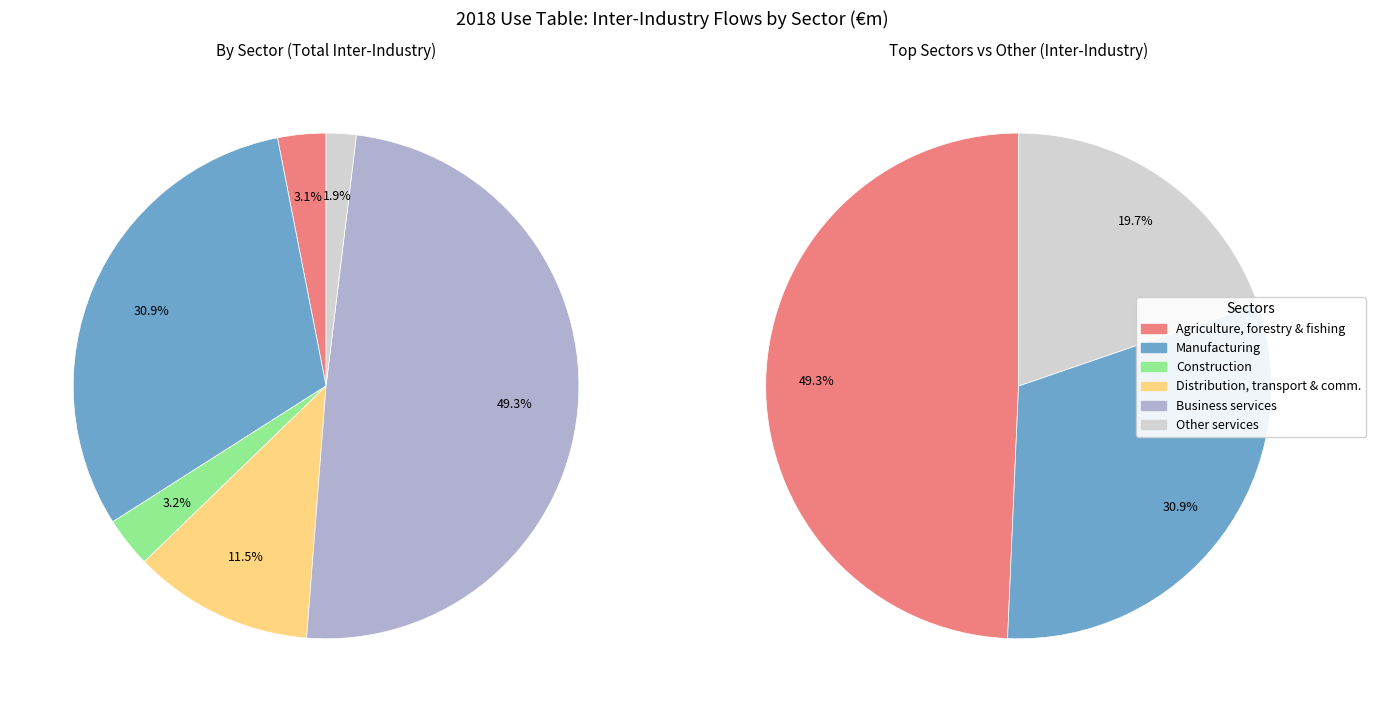

To the nearest percent, what is the combined percentage of Manufacturing and Agriculture, forestry & fishing?

34%